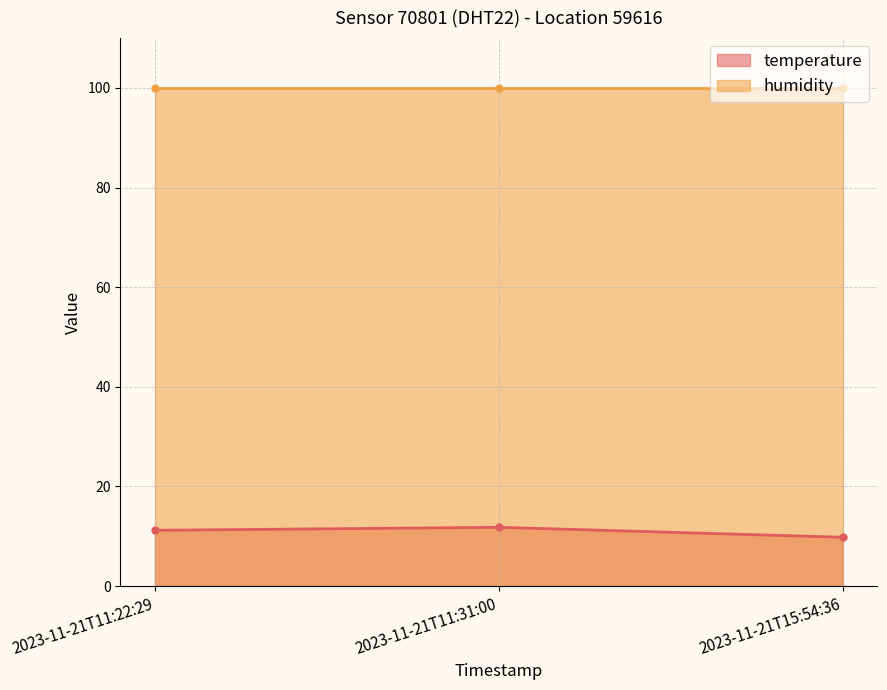

What position from the right is 2023-11-21T11:22:29?

3